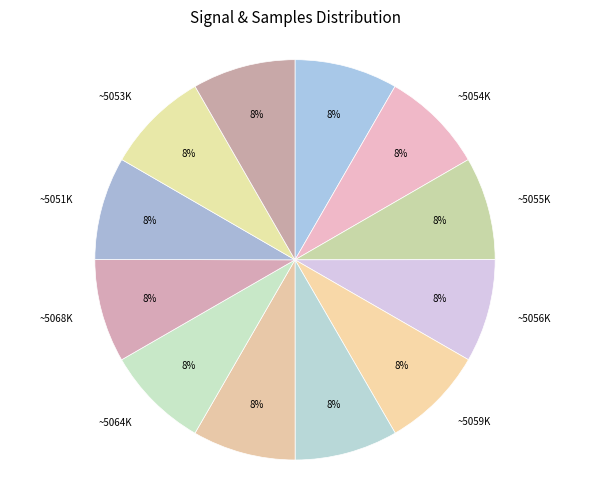

Is there a majority slice in this chart?

No